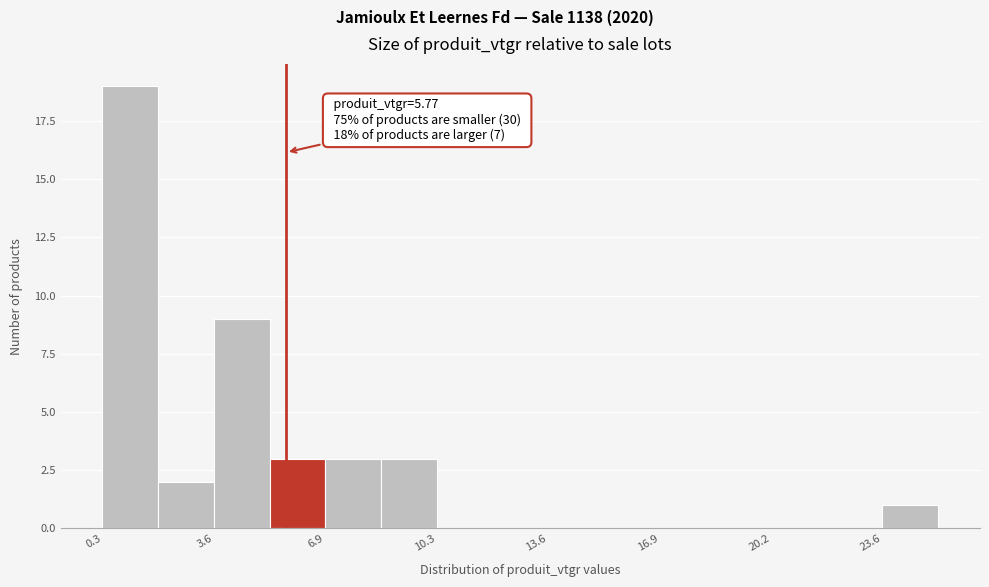

Read against the x-axis, roughly where is the centre of the tallest bar?

1.0